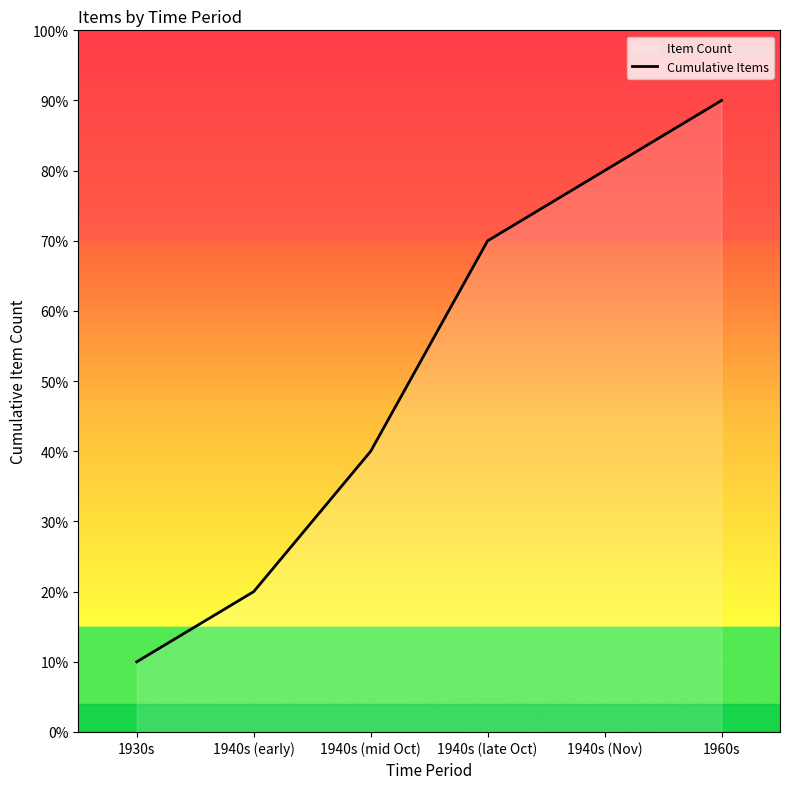

How many categories are shown in the chart?

6